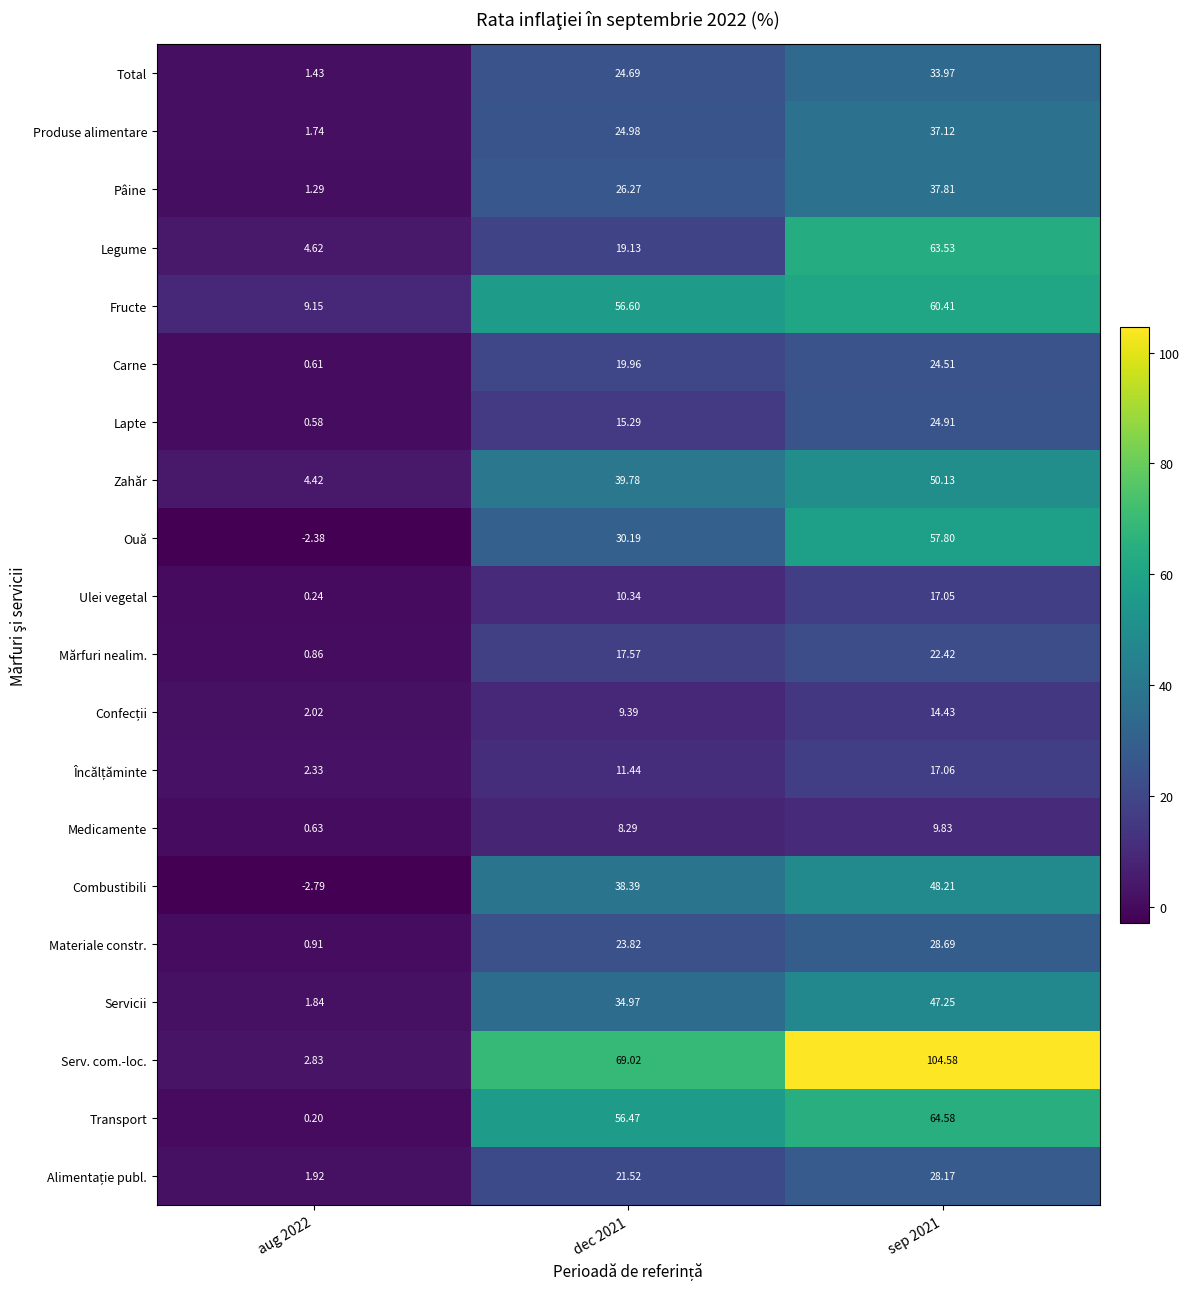

Count the number of data series in this chart.

20